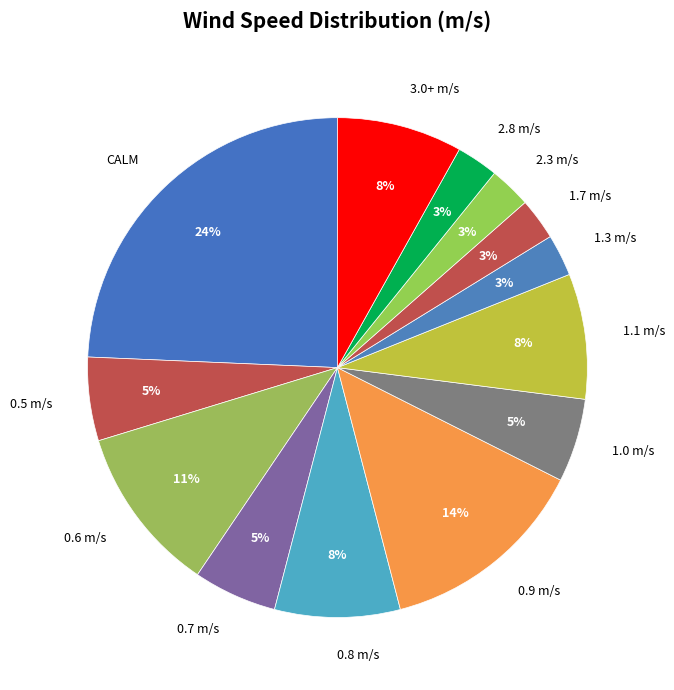

Which slice is the largest?

CALM